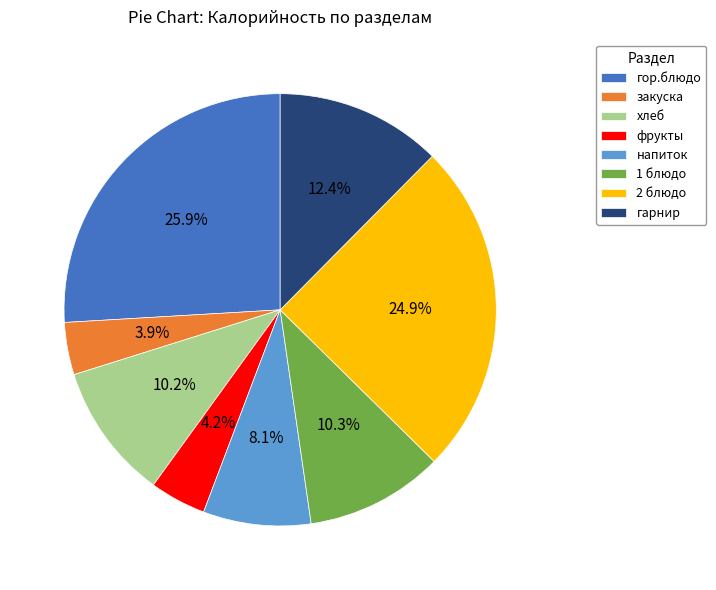

Does закуска represent more than half of the total?

No